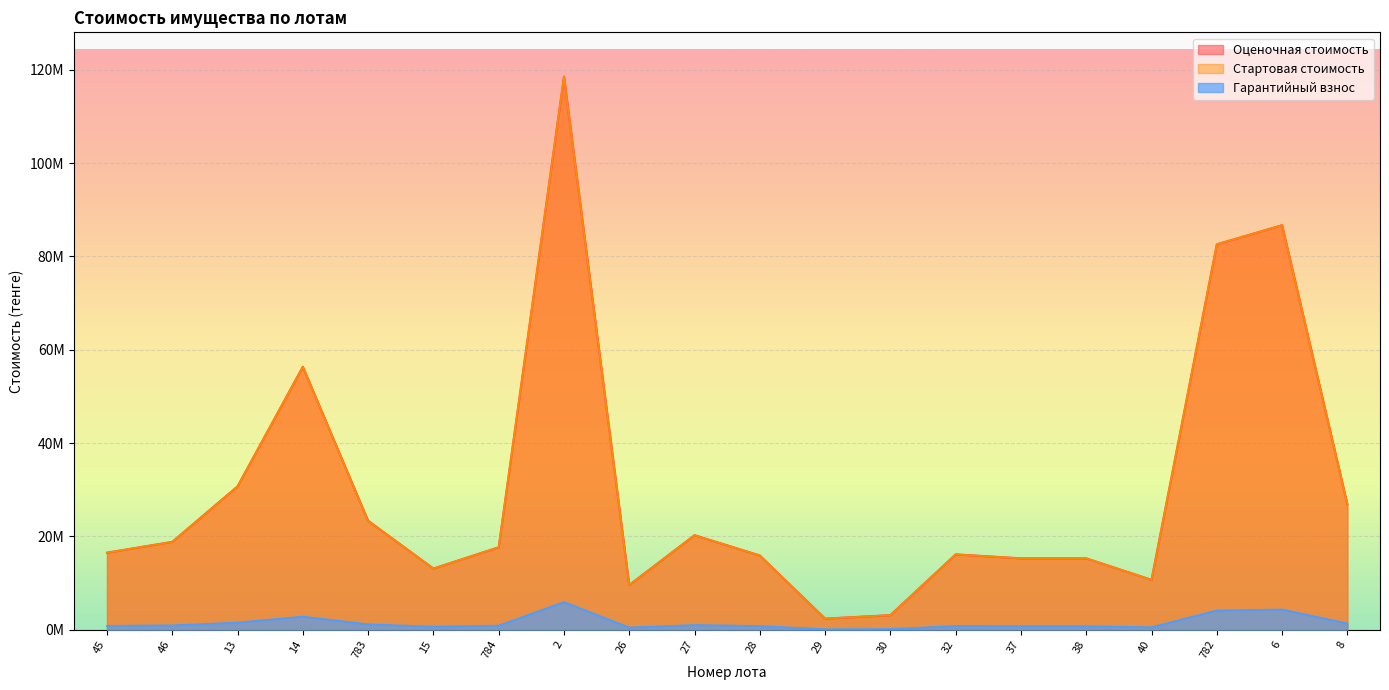

How many lines are shown in the chart?

3